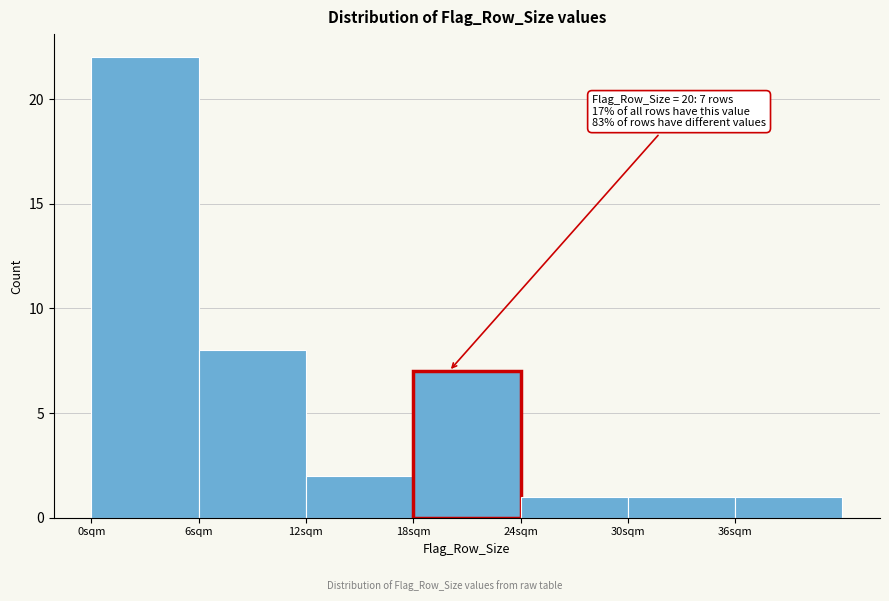

Which range on the x-axis has the tallest bar?

0 to 6